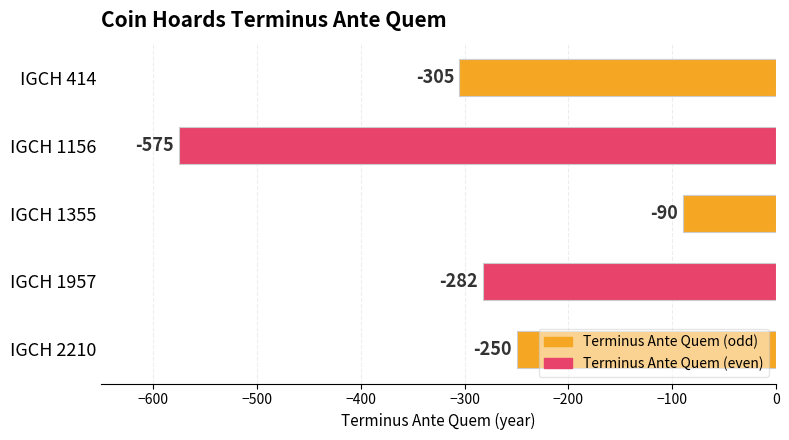

Reading top to bottom, transcribe all the data shown in this chart.

IGCH 414=-305	IGCH 1156=-575	IGCH 1355=-90	IGCH 1957=-282	IGCH 2210=-250